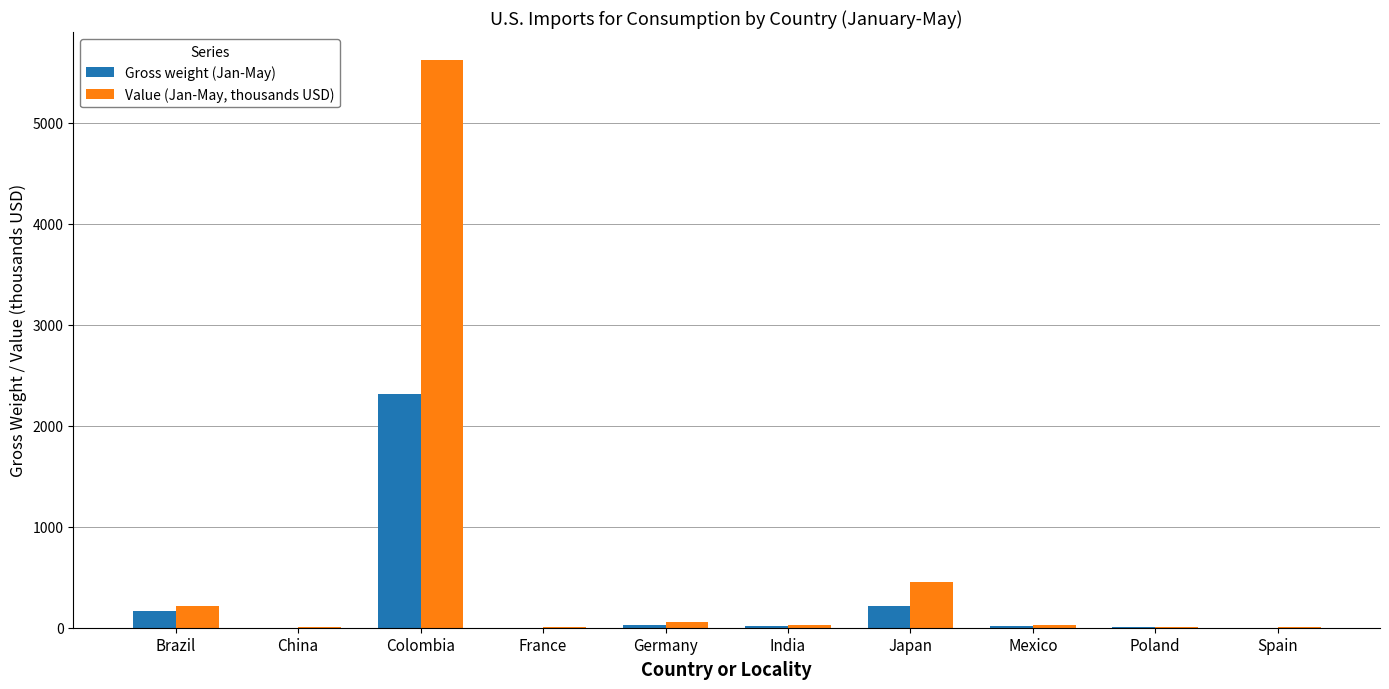

Does the chart contain stacked bars?

No